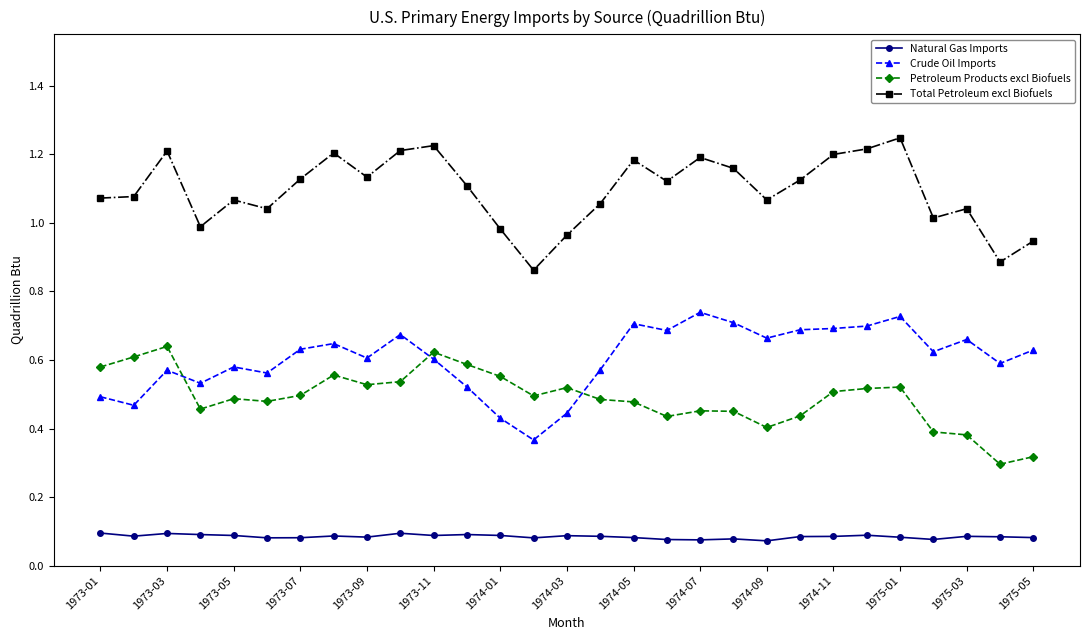

List the series in order of their peak value, lowest first.

Natural Gas Imports, Petroleum Products excl Biofuels, Crude Oil Imports, Total Petroleum excl Biofuels